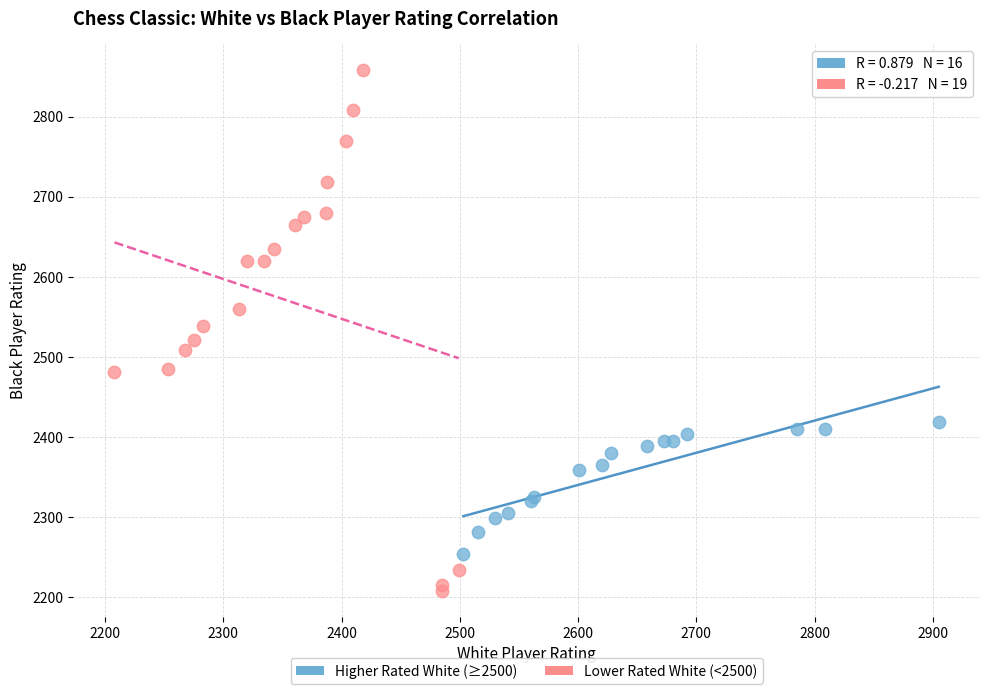

Which series has the widest spread of Y values?

Lower Rated White (<2500)